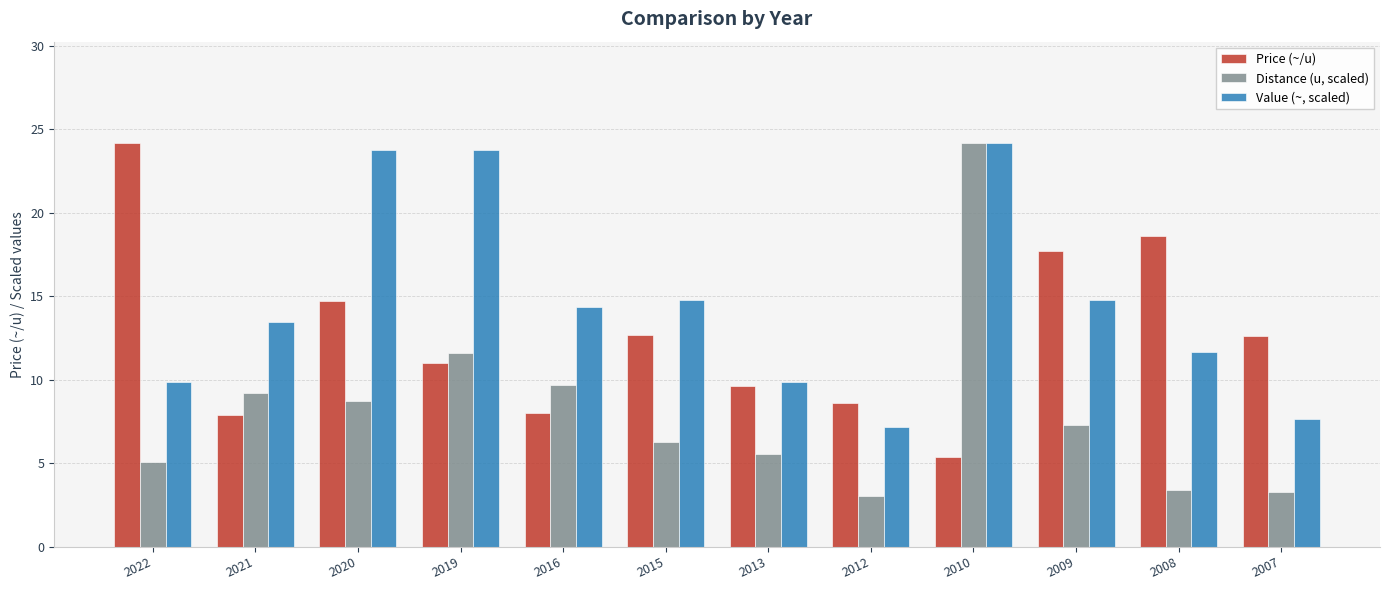

Which series has the largest total across all categories?

Value (~, scaled)